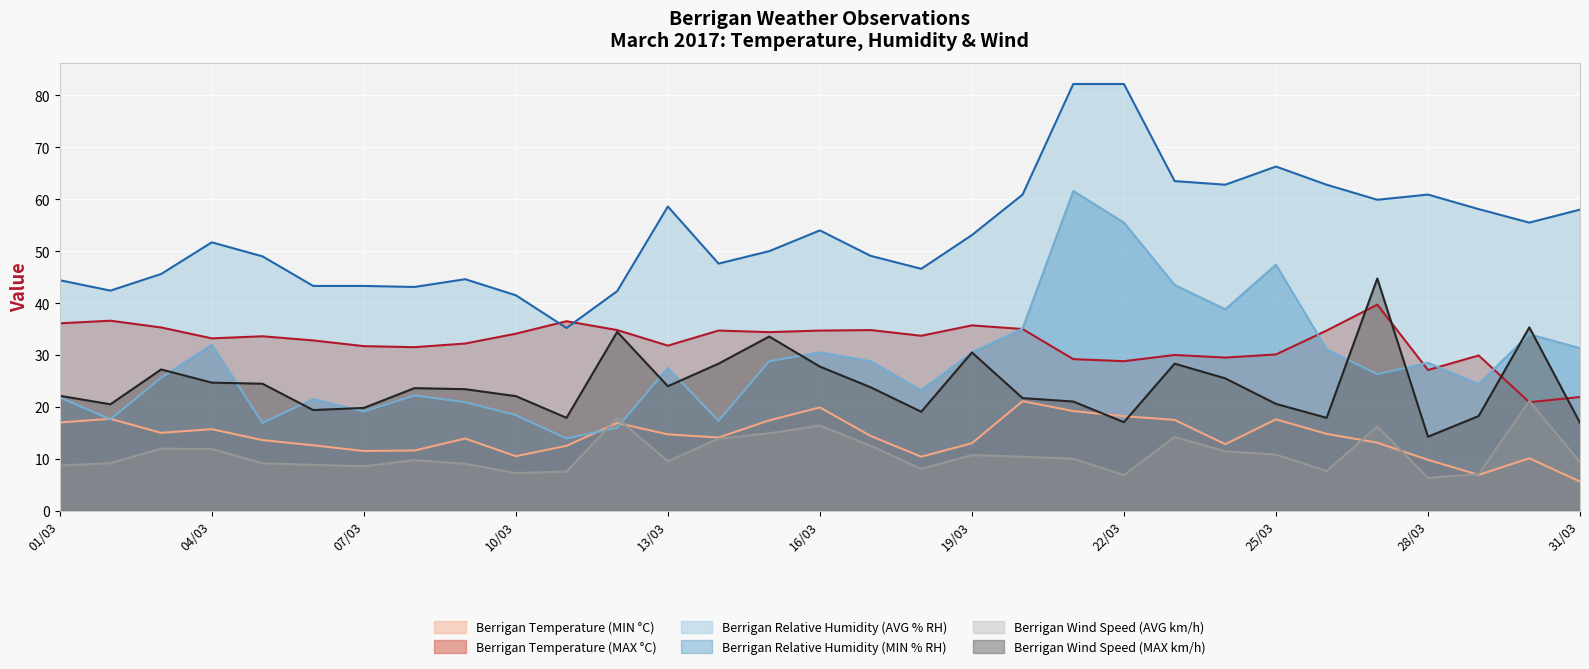

Does the chart display data point markers on the line(s)?

No